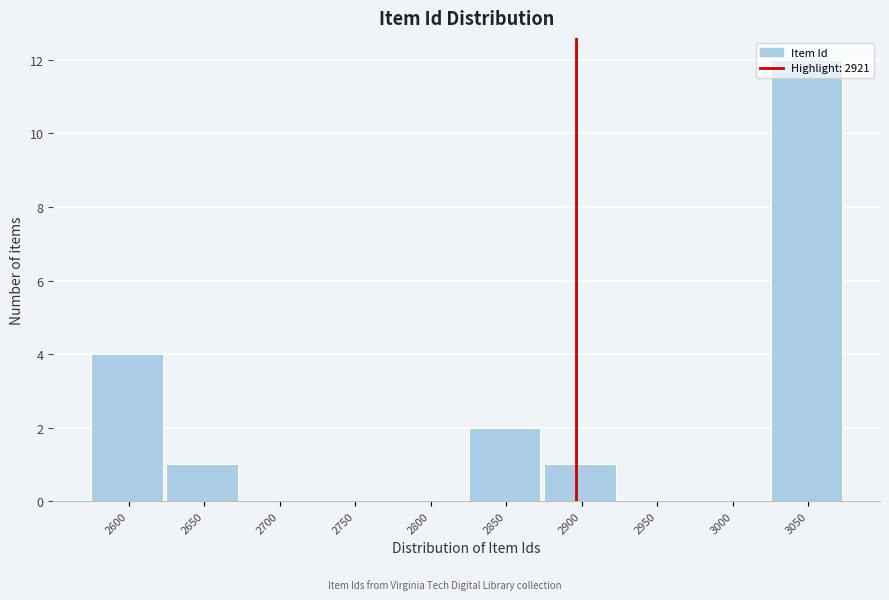

The value at 2600 is 4. True or false?

True